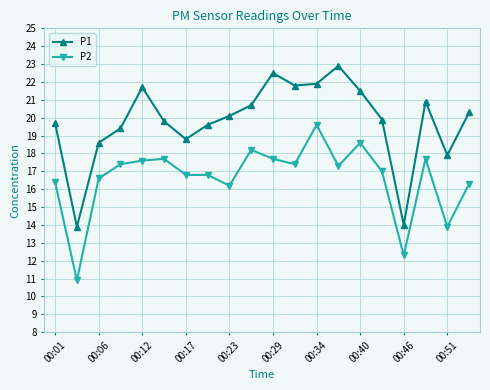

Which series has the largest total across all categories?

P1